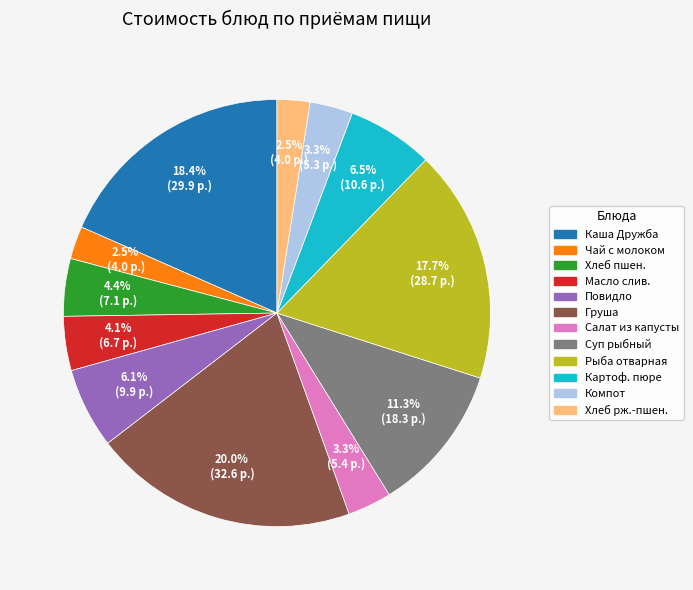

Is there a majority slice in this chart?

No